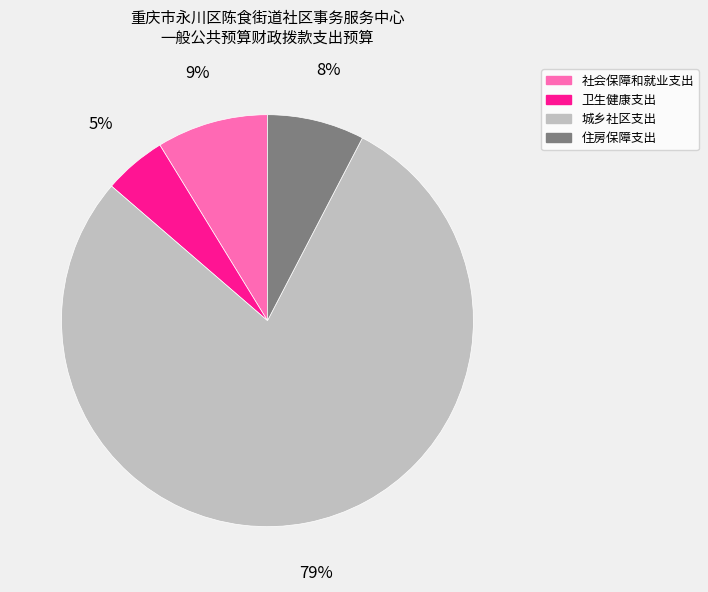

Is it true that 城乡社区支出 is 89% of the pie?

False